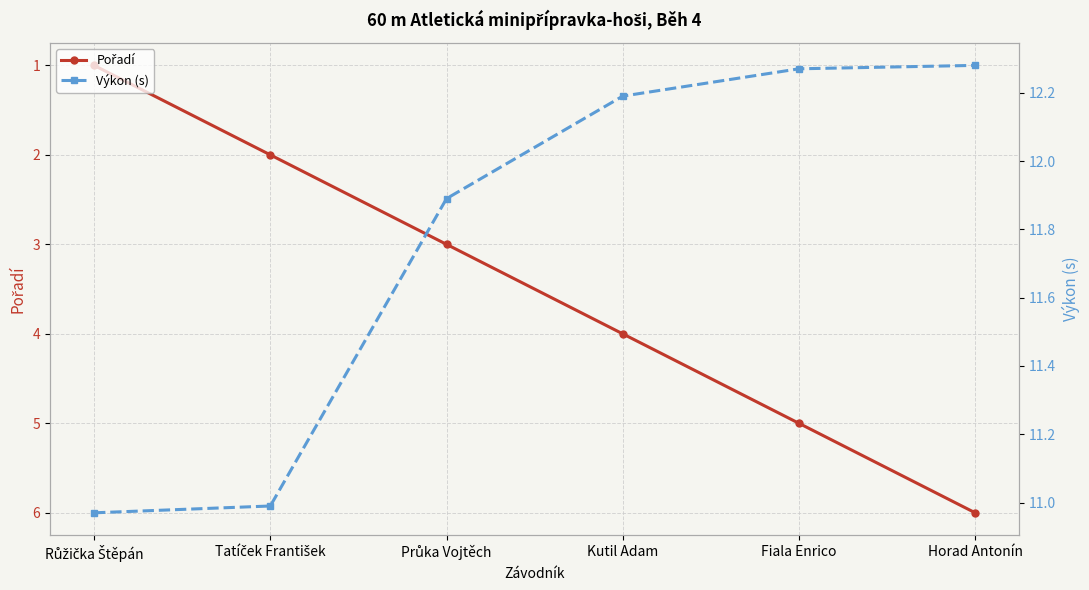

Which series changed the most between Tatíček František and Horad Antonín?

Pořadí